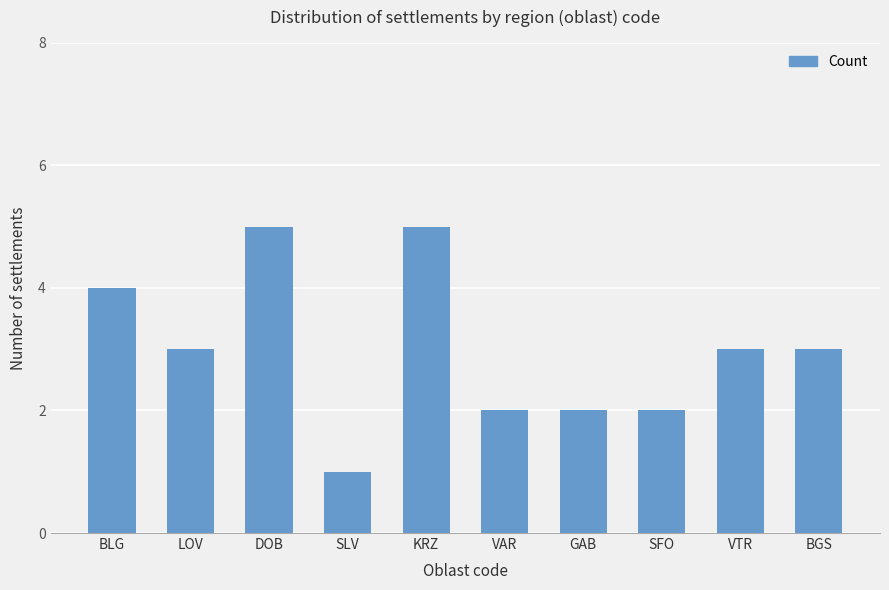

What is the label of the 10th bar from the right?

BLG